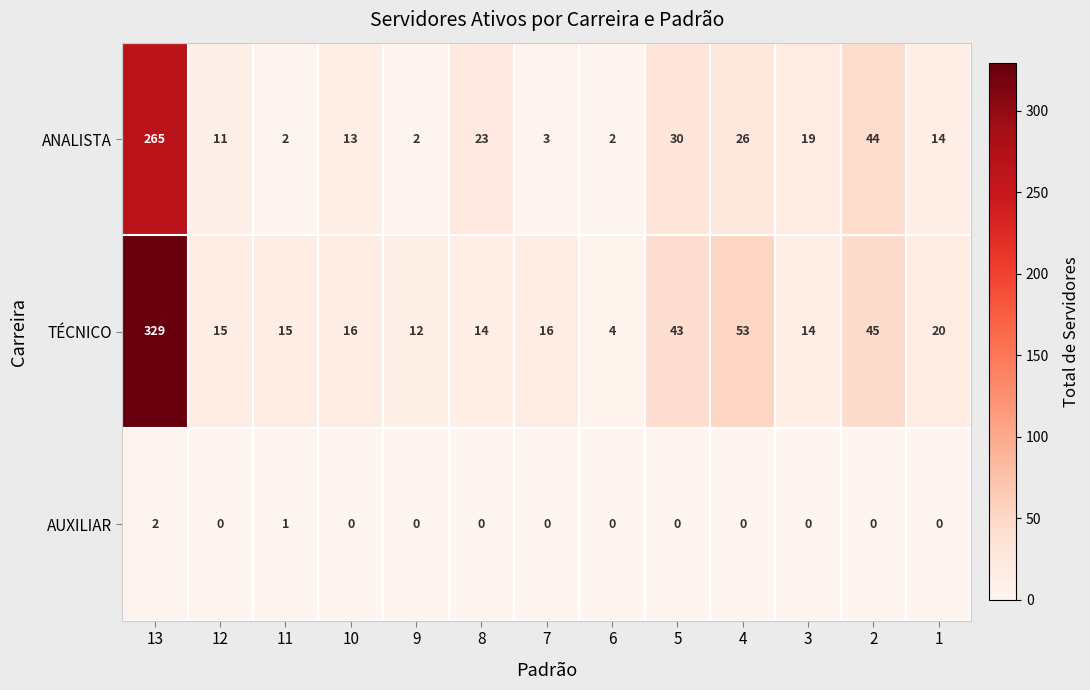

At how many categories does at least one series exceed 73?

1